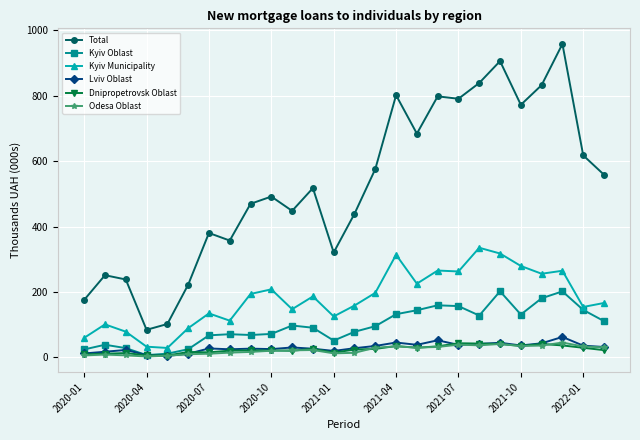

What is the sum of all Odesa Oblast values?

601.0